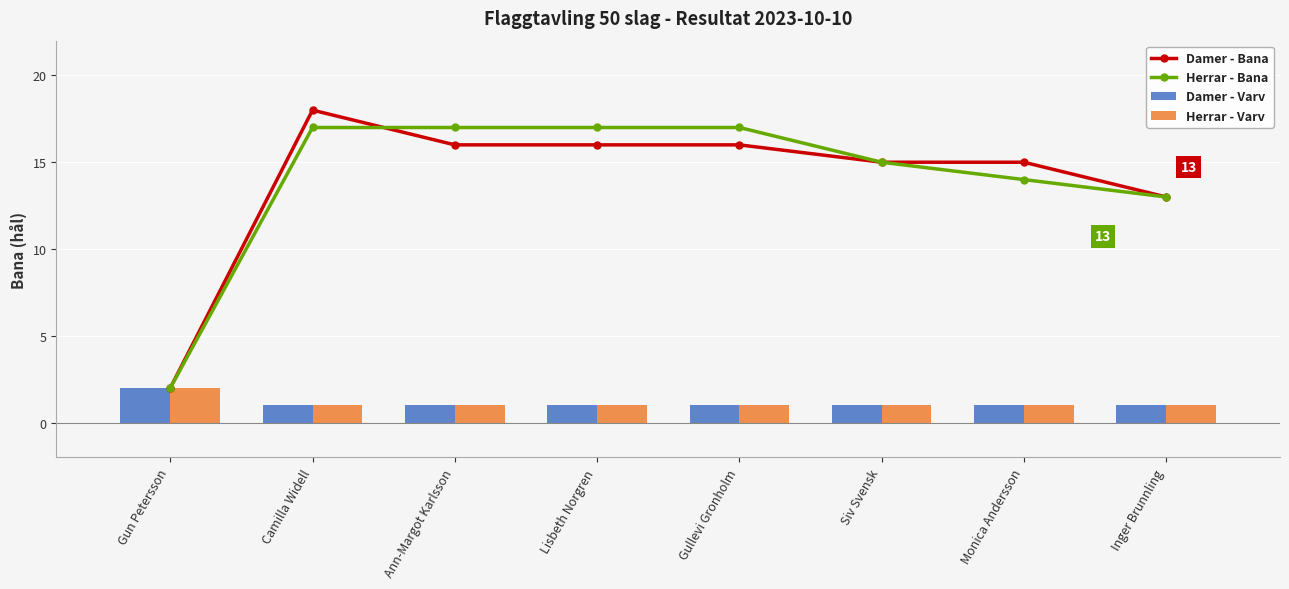

Is the value of Damer - Bana at Camilla Widell greater than the value of Damer - Varv at Monica Andersson?

Yes